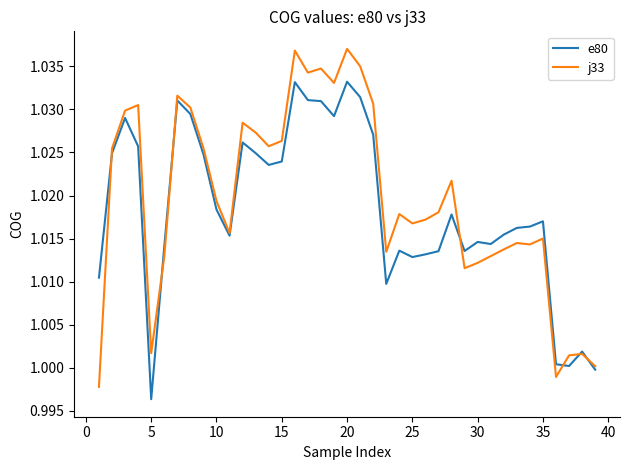

List the series in order of their peak value, lowest first.

e80, j33